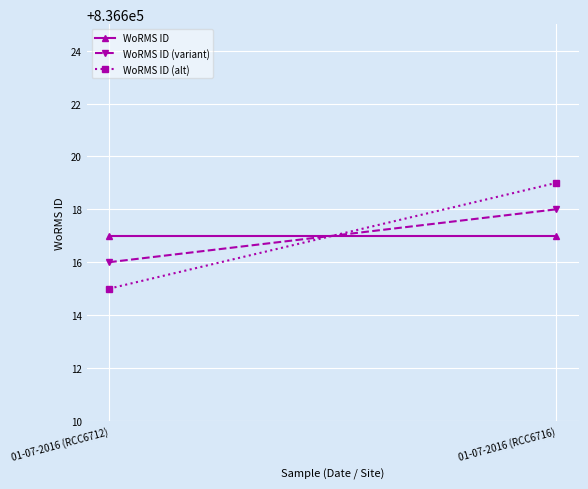

Which series has the largest range (max minus min)?

WoRMS ID (alt)